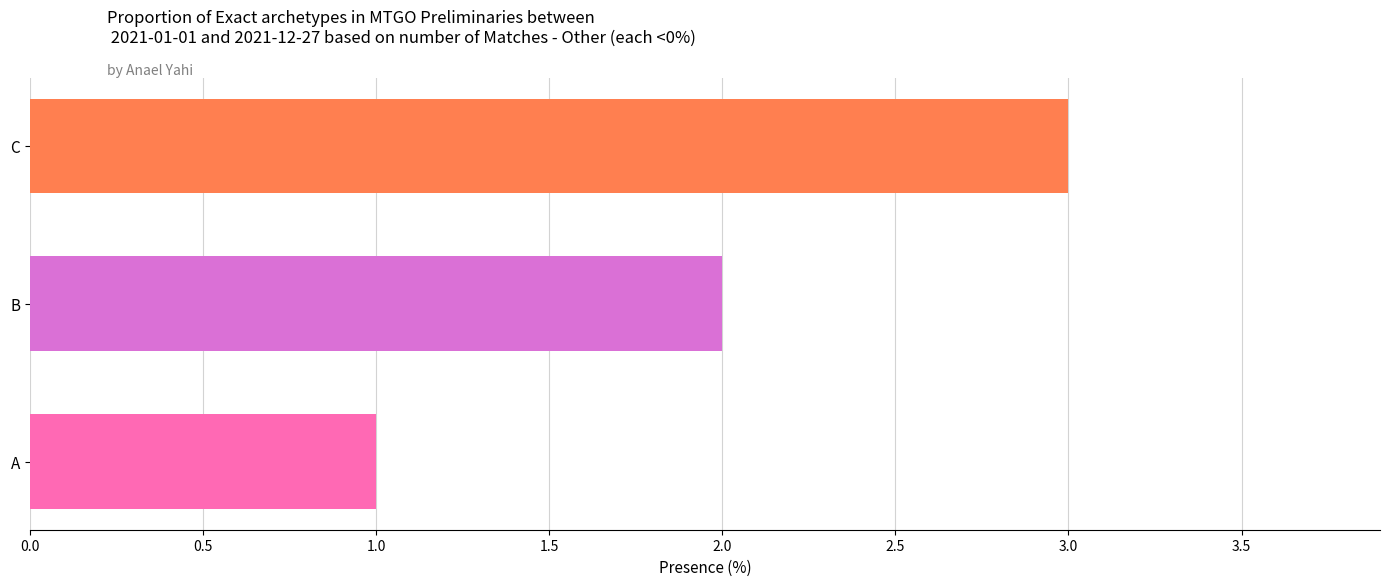

What is the sum of all values?

6